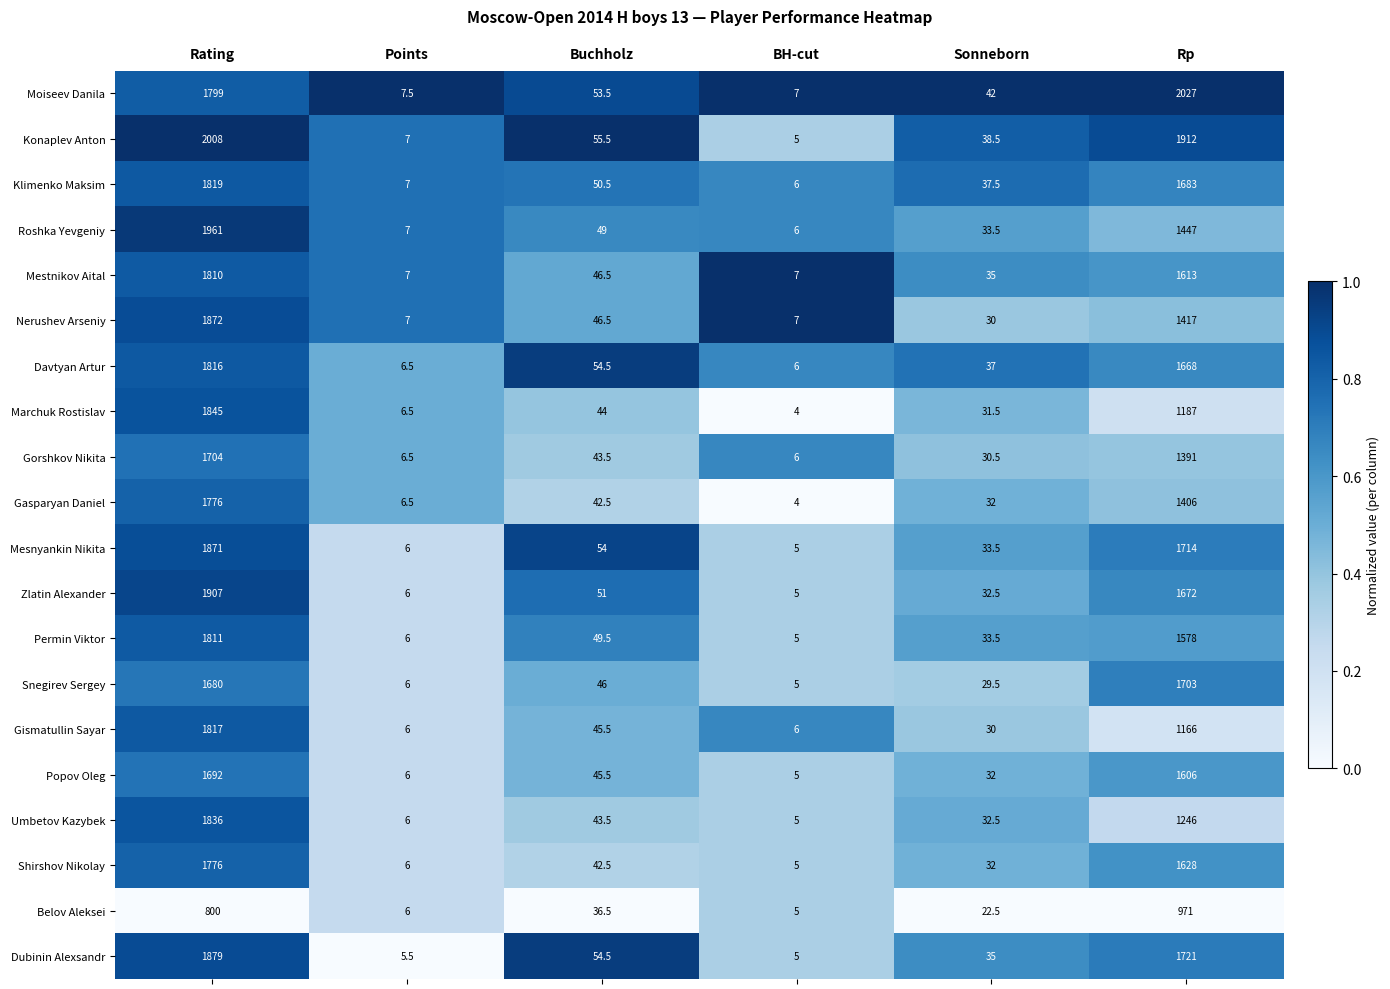

Count the number of data series in this chart.

20